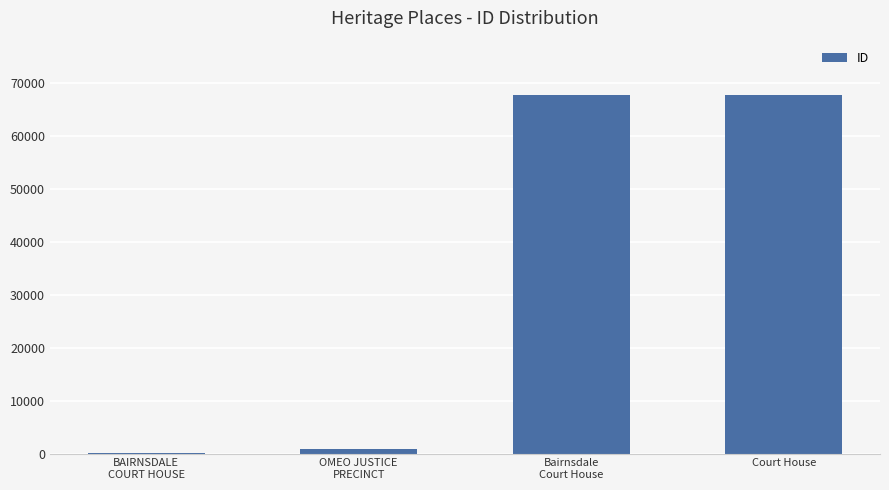

Are the bars grouped side by side (vs. stacked)?

No